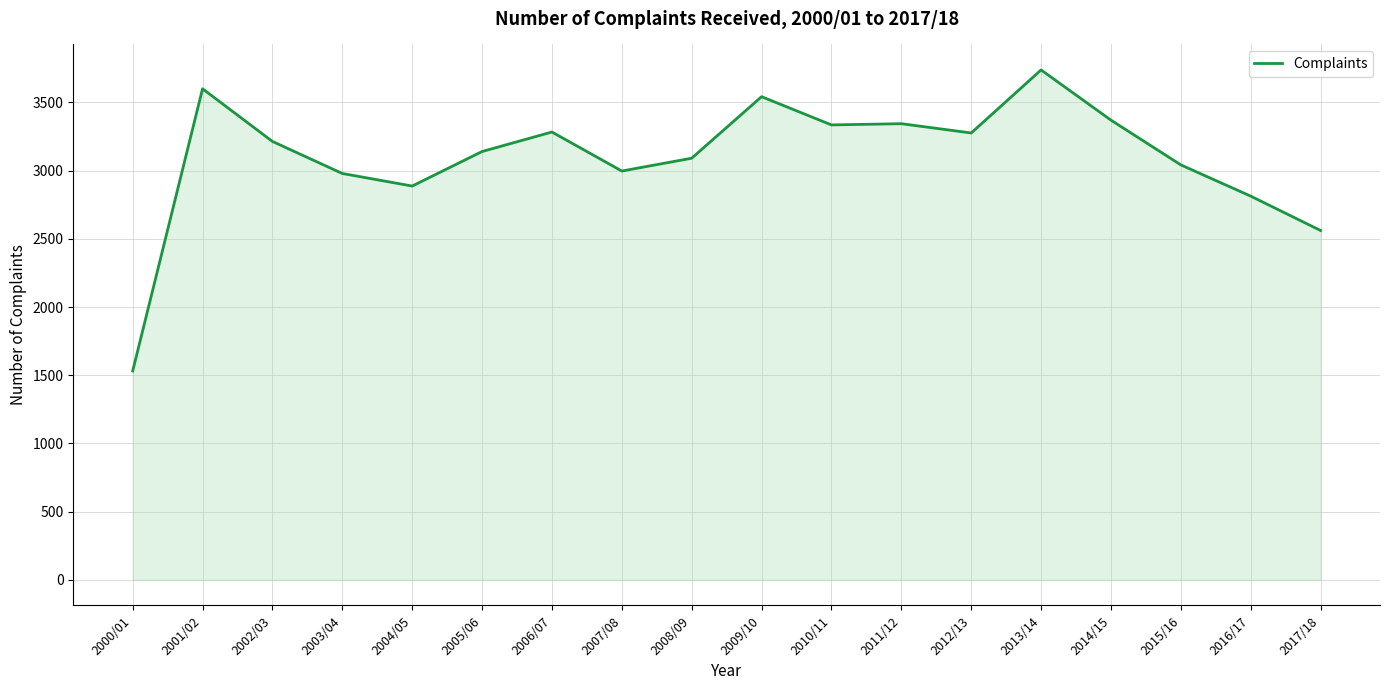

What is the maximum value shown in the chart?

3738